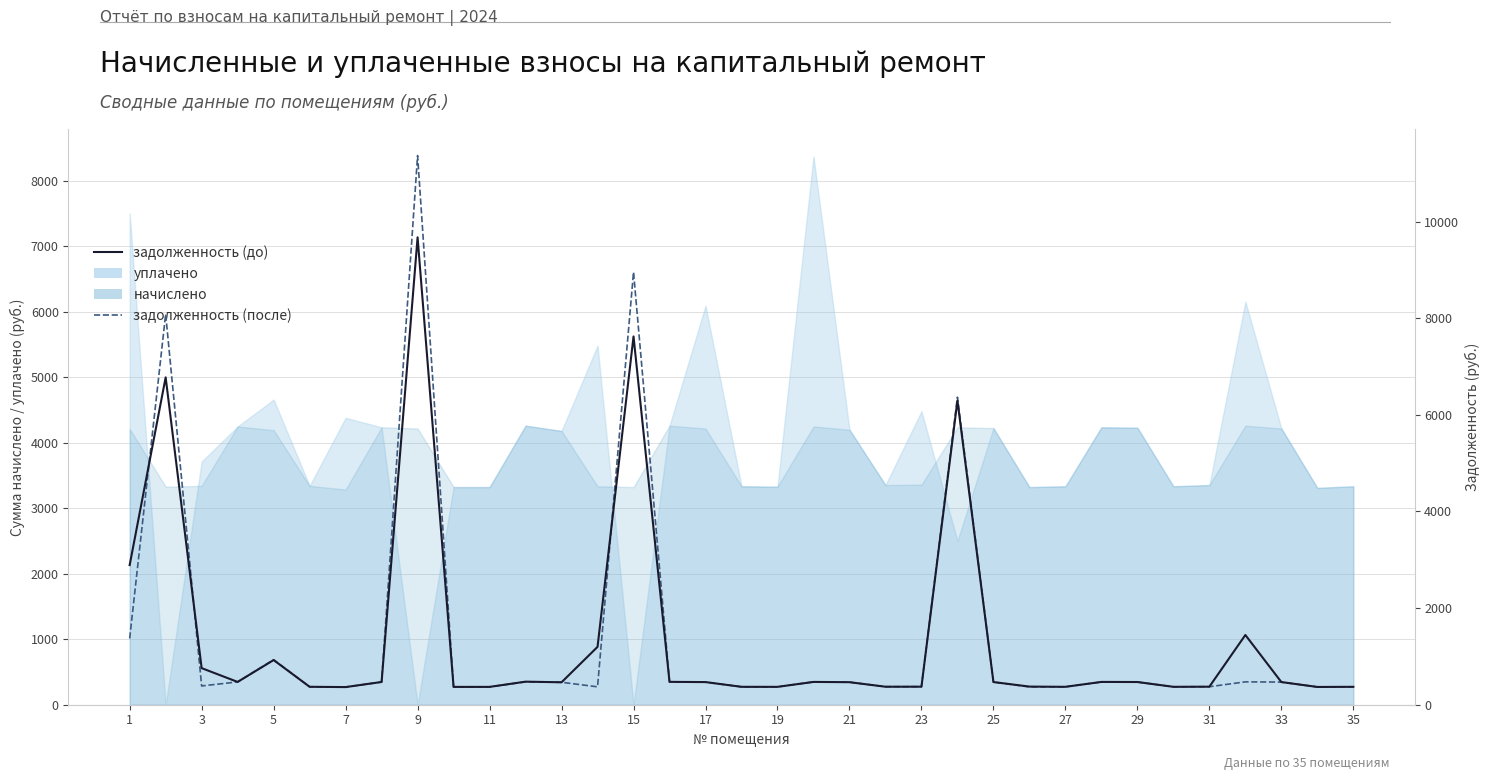

True or false: задолженность (до) has a value of 370.5 at 29.

True